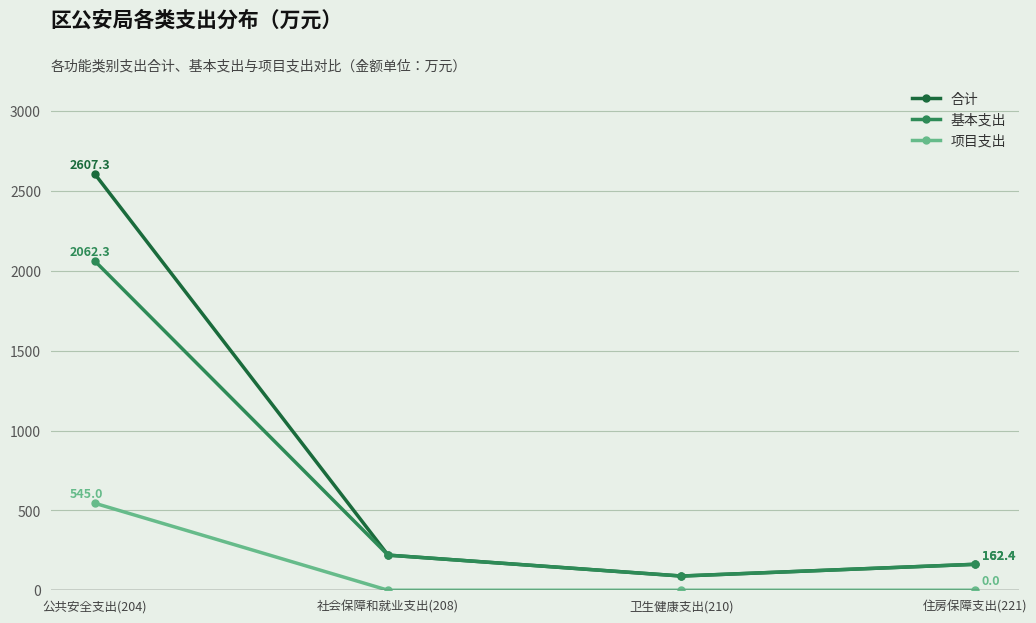

Reading left to right, list all the values displayed in this chart.

合计: 2607.3	220.0	89.0	162.4
基本支出: 2062.3	220.0	89.0	162.4
项目支出: 545.0	0.0	0.0	0.0